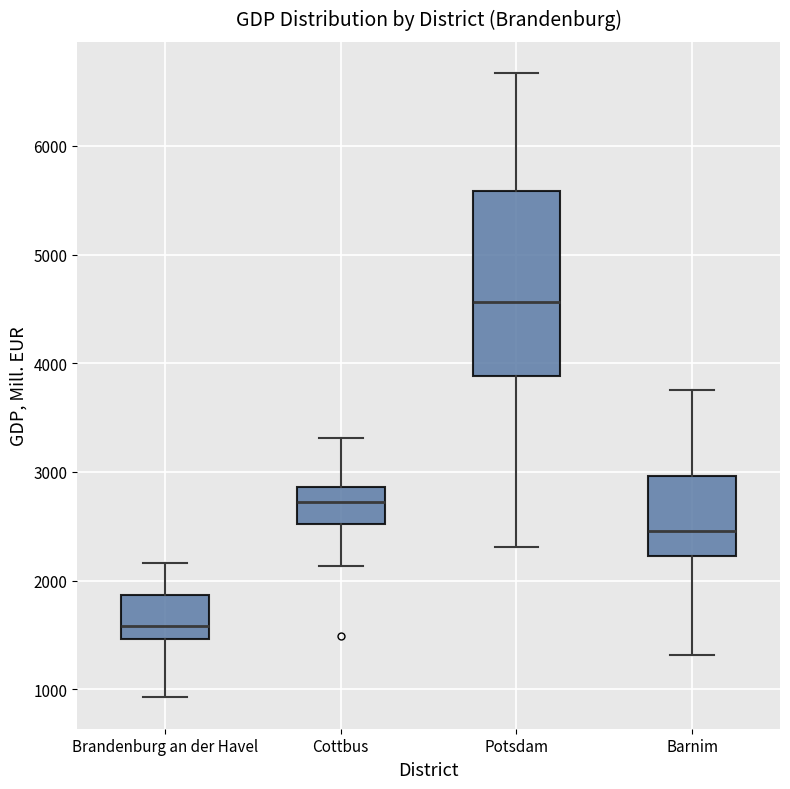

Where is the lower edge of the box for Brandenburg an der Havel on the y-axis? The values are not printed on the chart, so give them approximately, as read against the axis.

1500